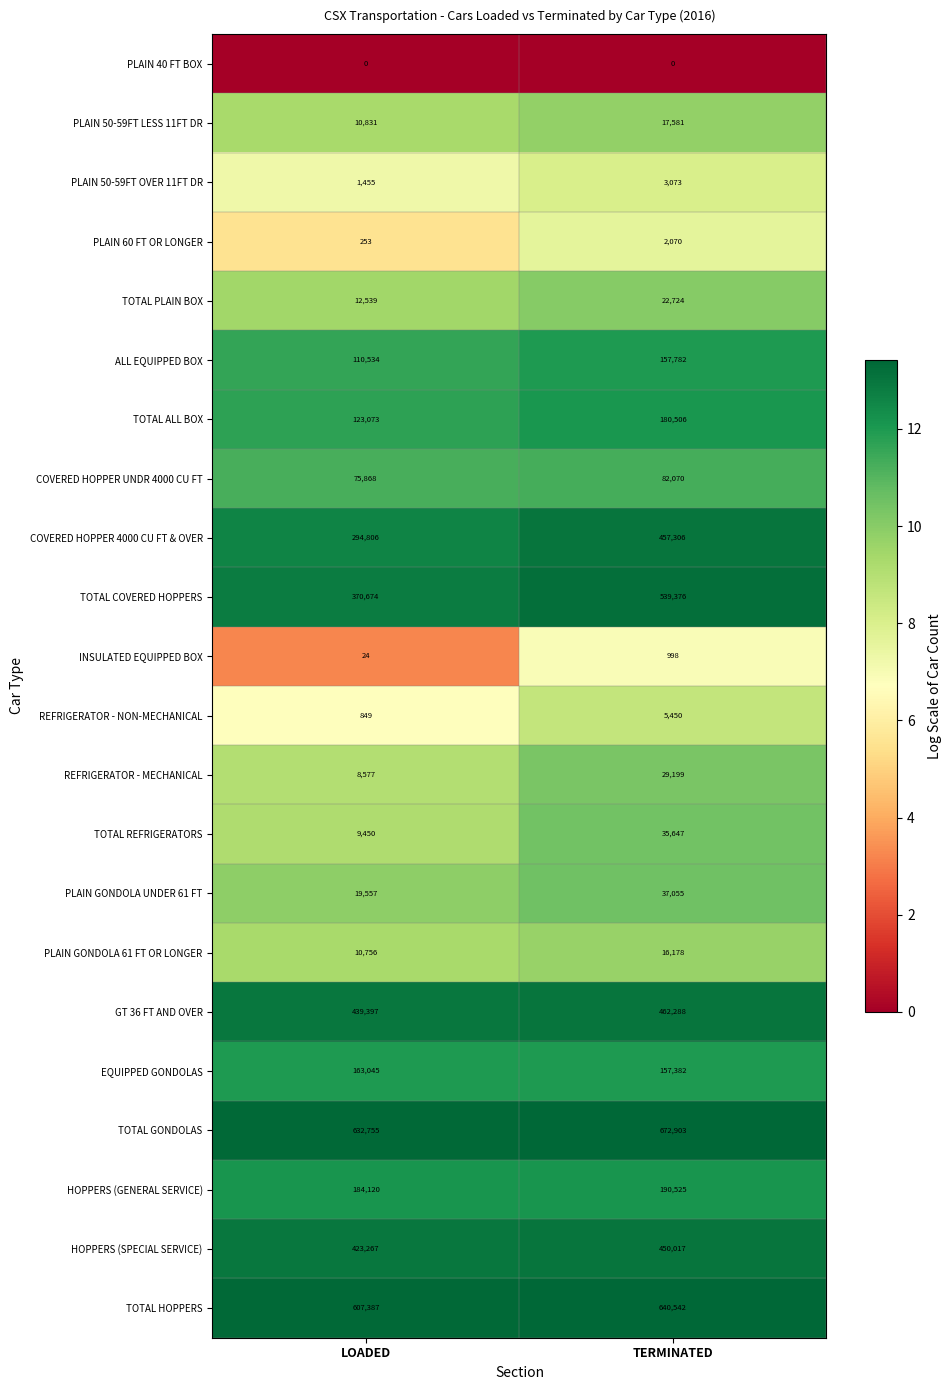

What is the lowest value of the TOTAL GONDOLAS series?

632755